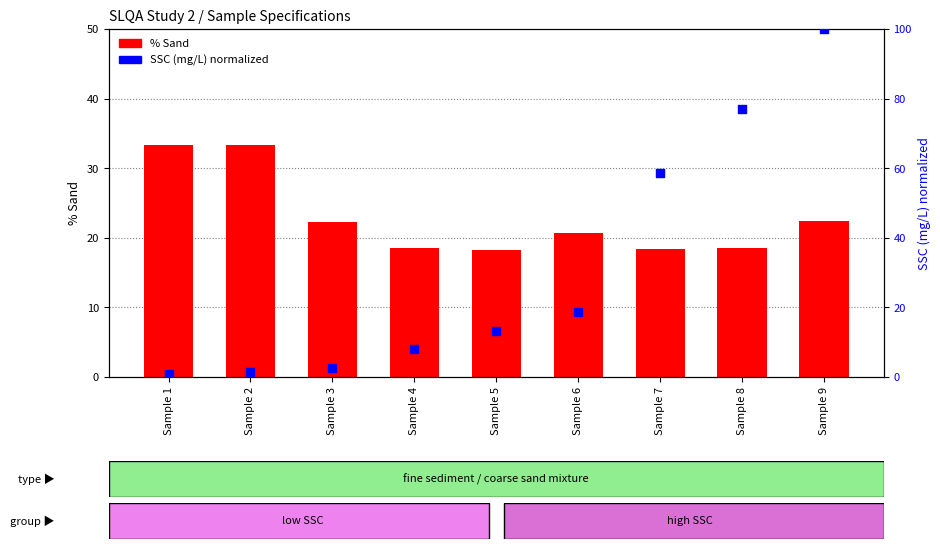

Which series has the largest total across all categories?

SSC (mg/L)